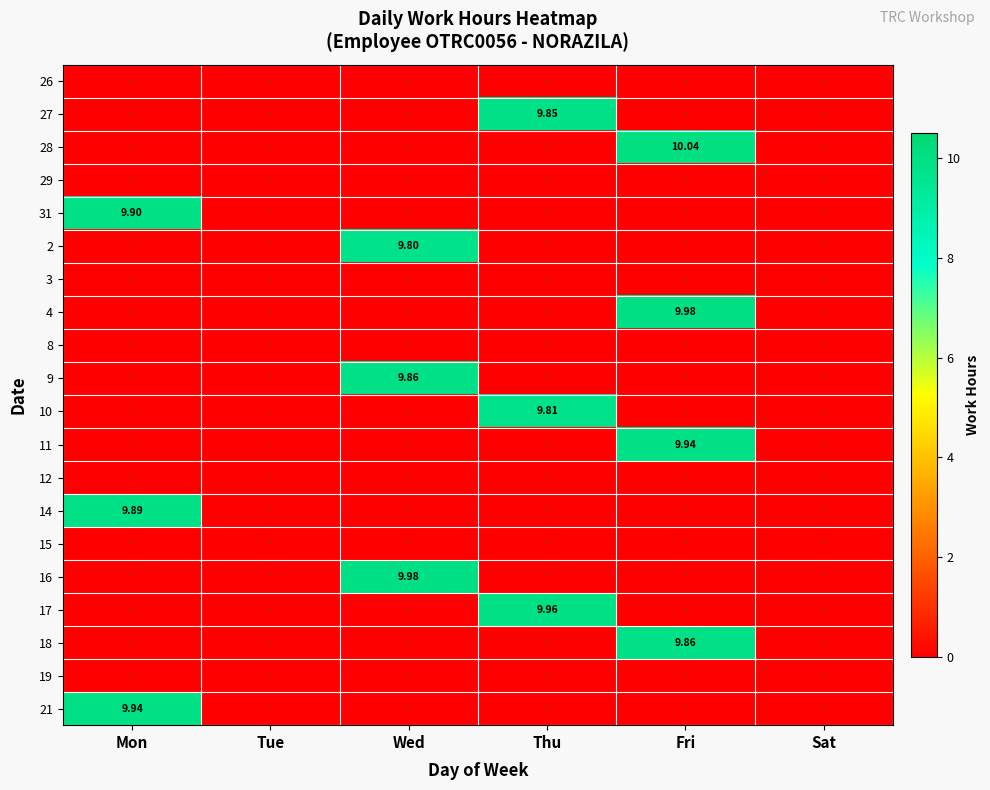

Which category has the lowest value in the 10 series?

Mon